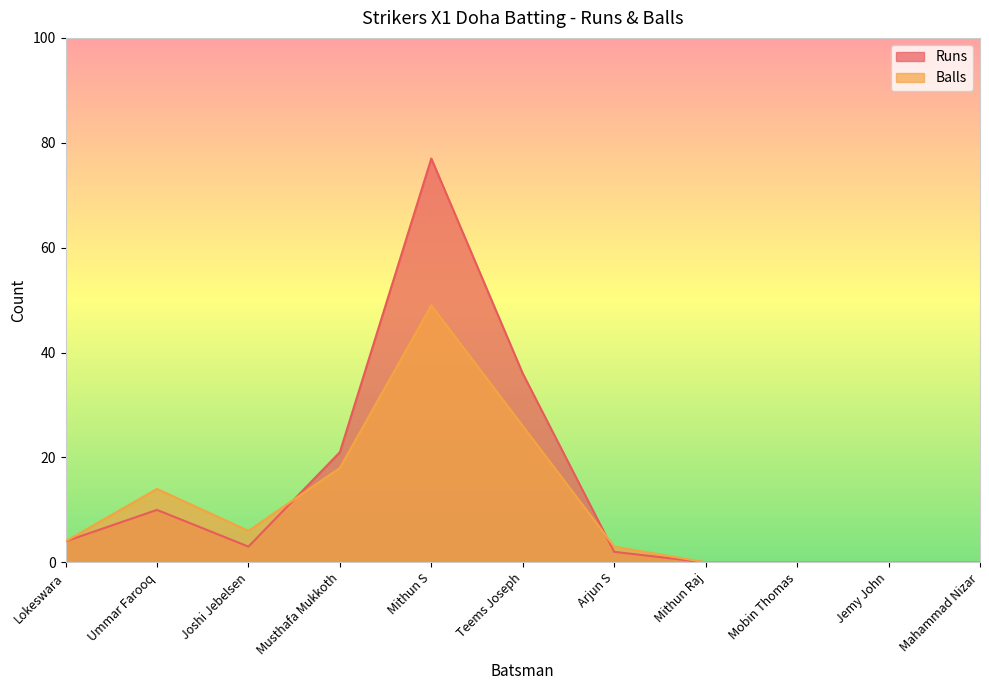

Reading right to left, extract all data points from this chart.

Runs: 0	0	0	0	2	36	77	21	3	10	4
Balls: 0	0	0	0	3	26	49	18	6	14	4